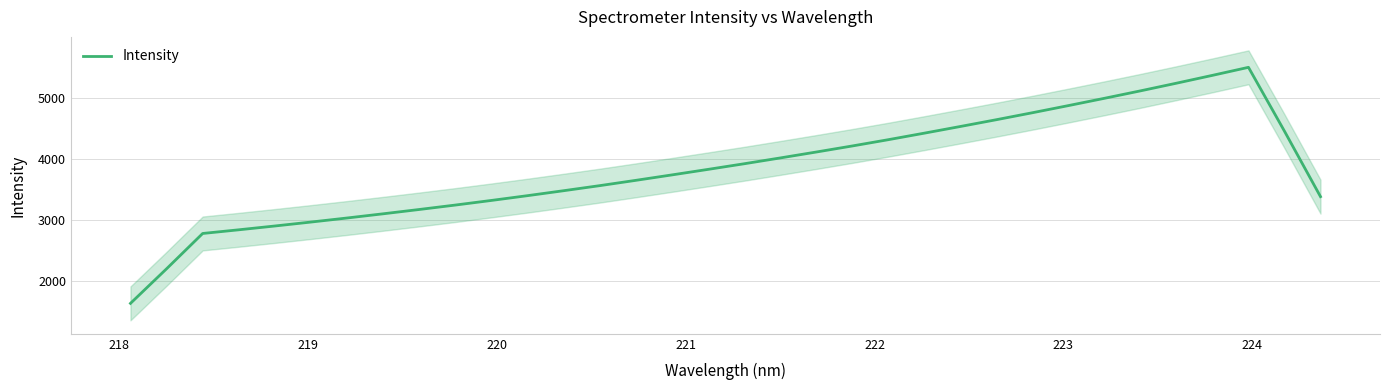

How many data points does each series have?

34